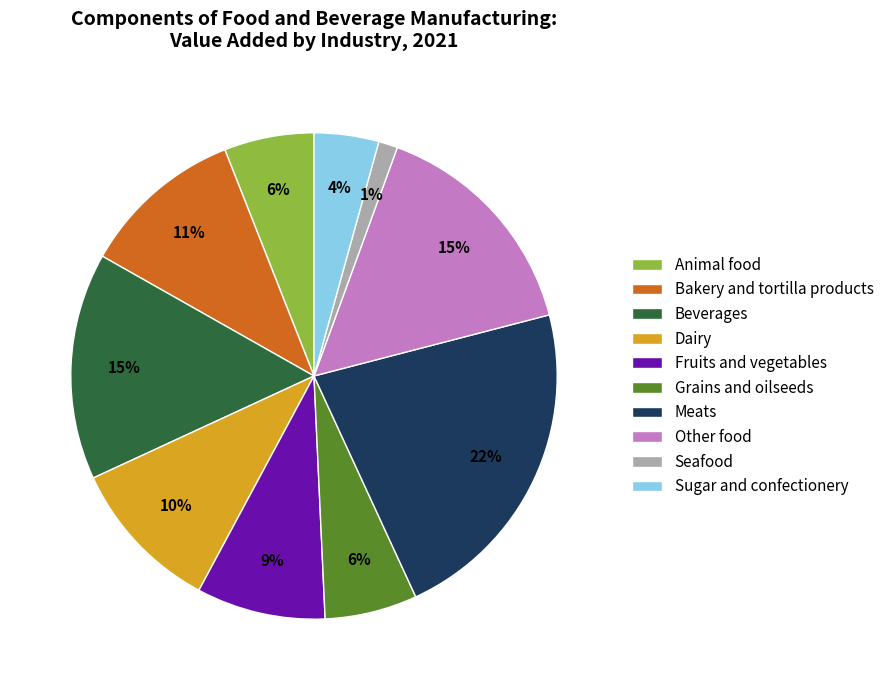

To the nearest percent, what percentage of the pie is Animal food?

6%